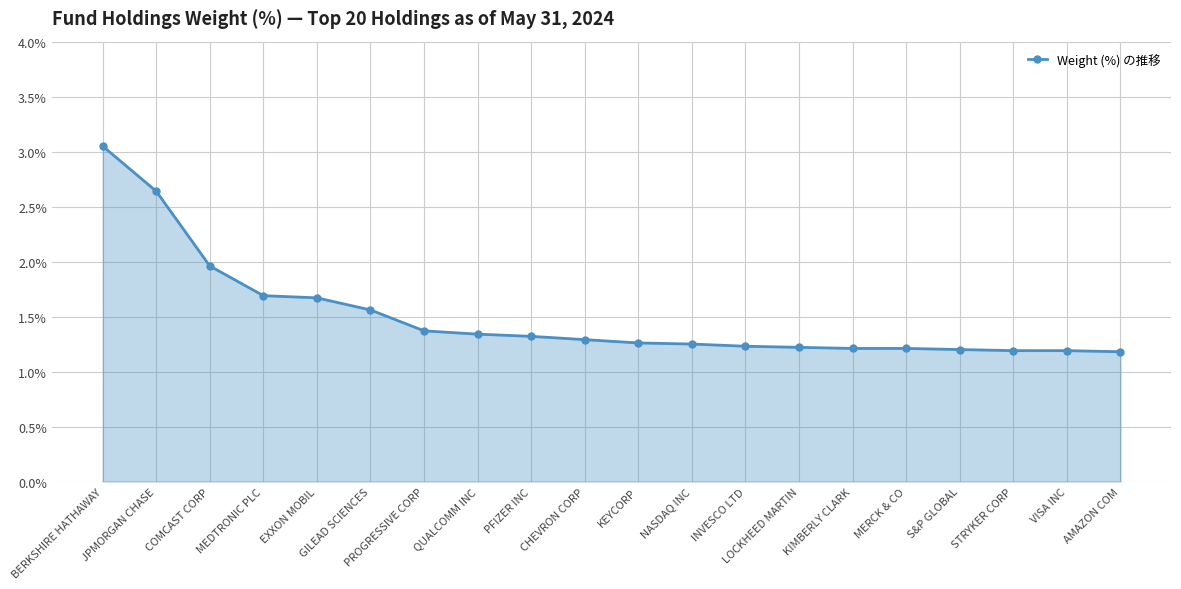

What is the sum of all values?

30.0